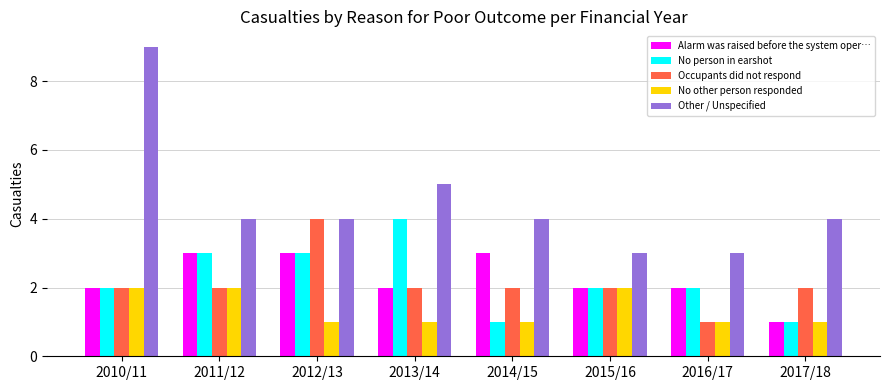

How many data points does each series have?

8